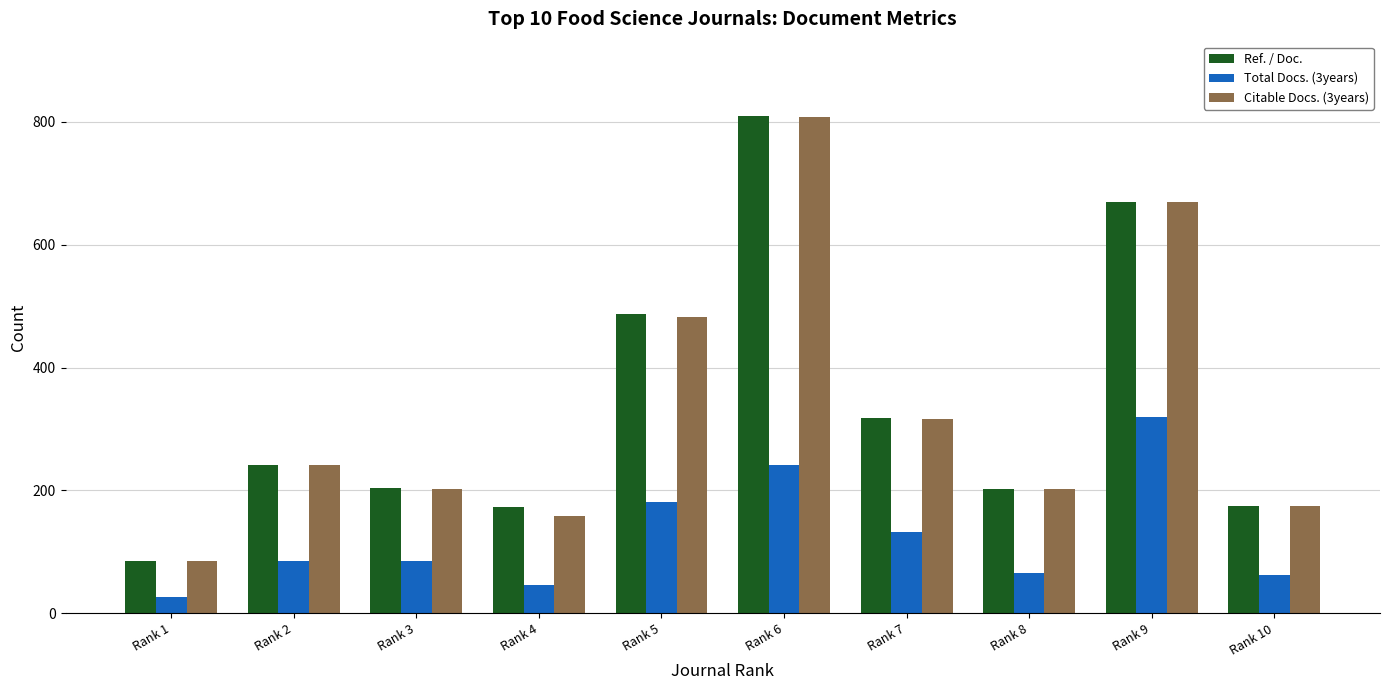

How many data points does each series have?

10